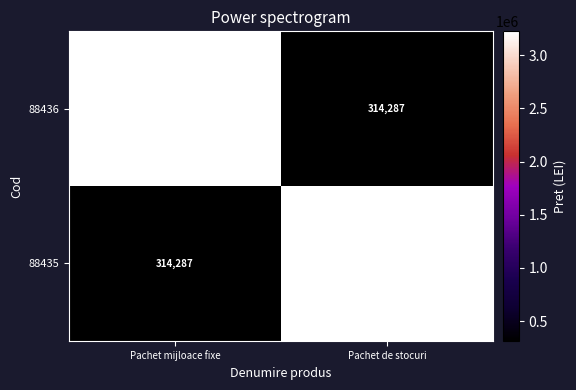

What is the lowest value of the 88435 series?

314287